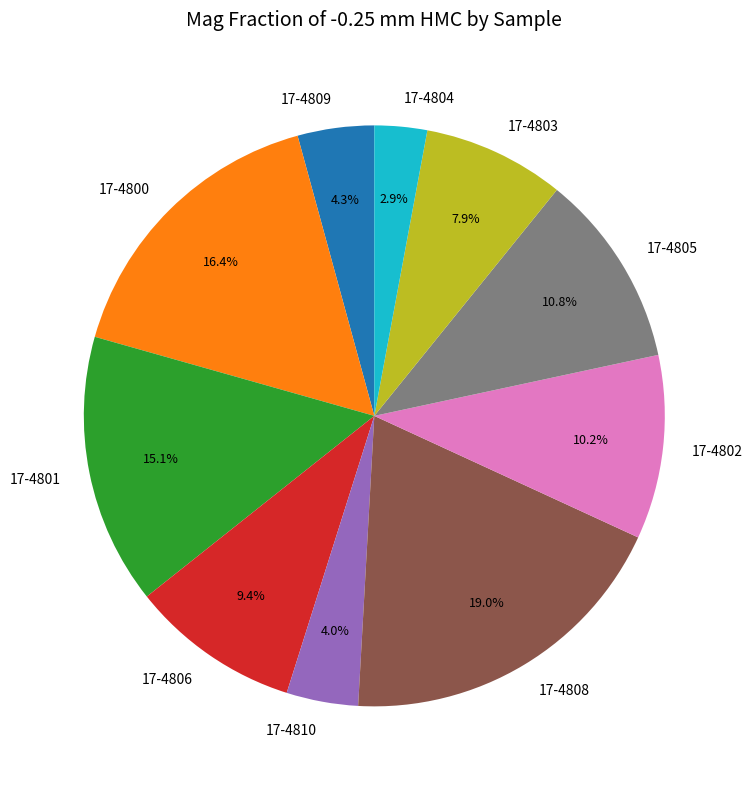

True or false: 17-4808 accounts for 27% of the total.

False